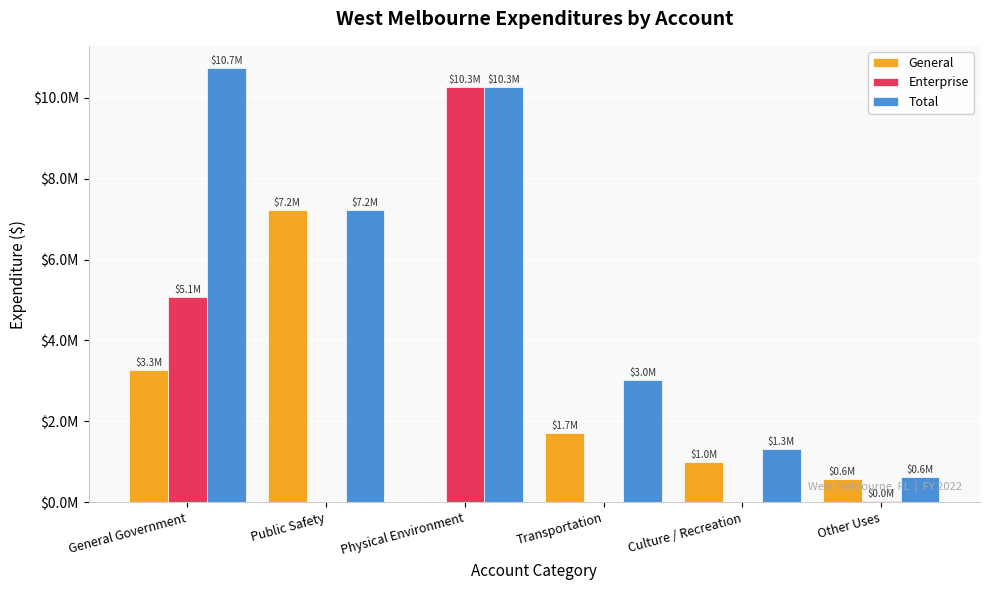

What are all the series names shown in the legend?

General, Enterprise, Total